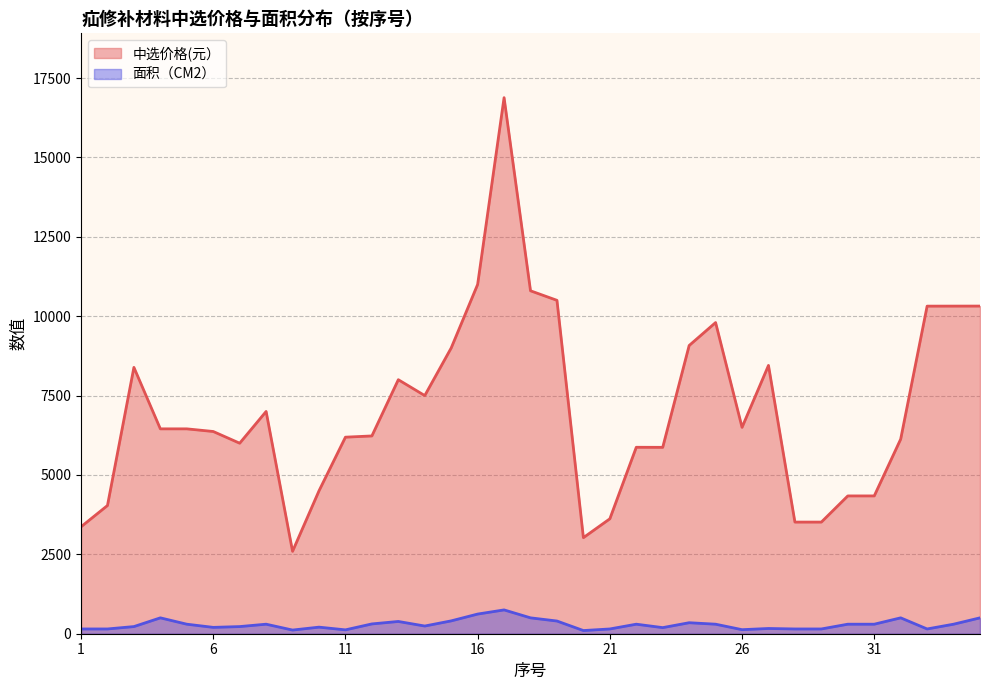

At which category does the chart reach its minimum across all series?

20